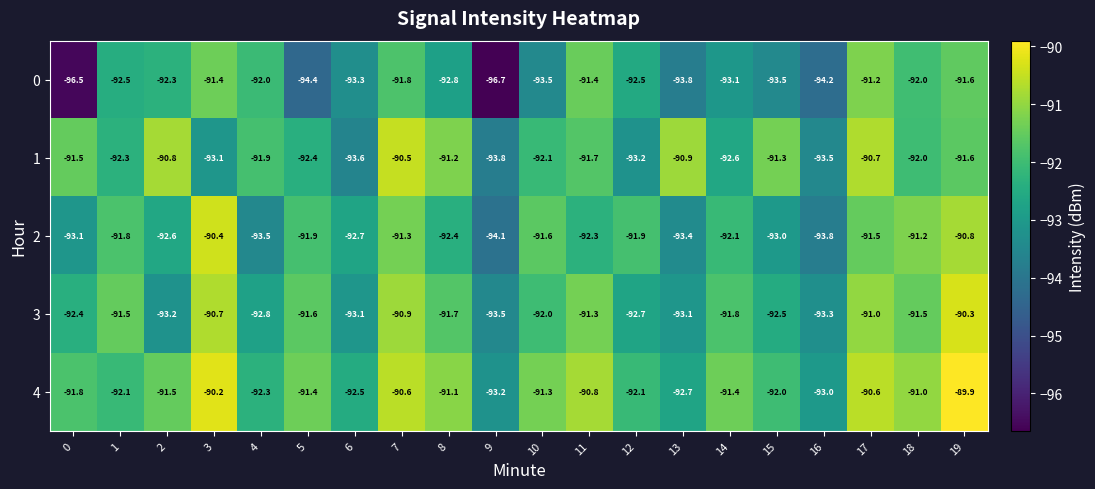

What is the maximum value for 1?

-90.5